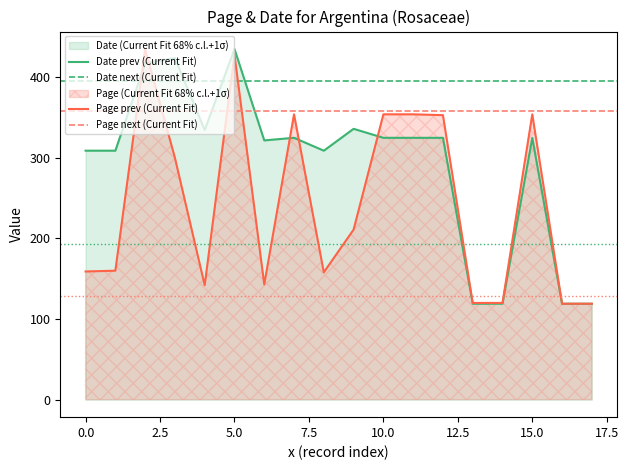

After their last crossing, which series has the higher values: Date or Page?

Page